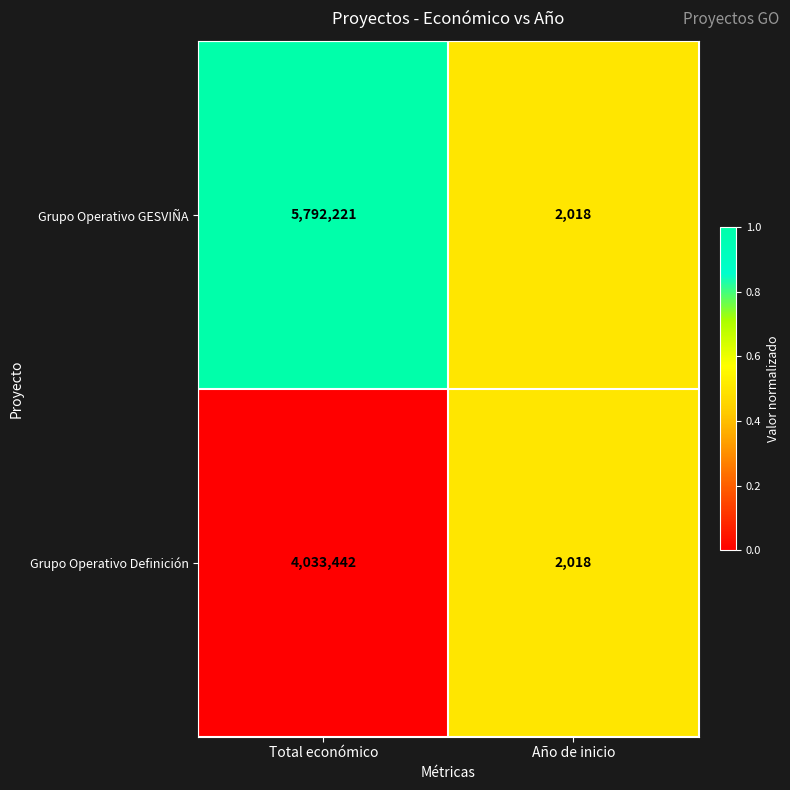

What is the maximum value for Grupo Operativo GESVIÑA?

5792221